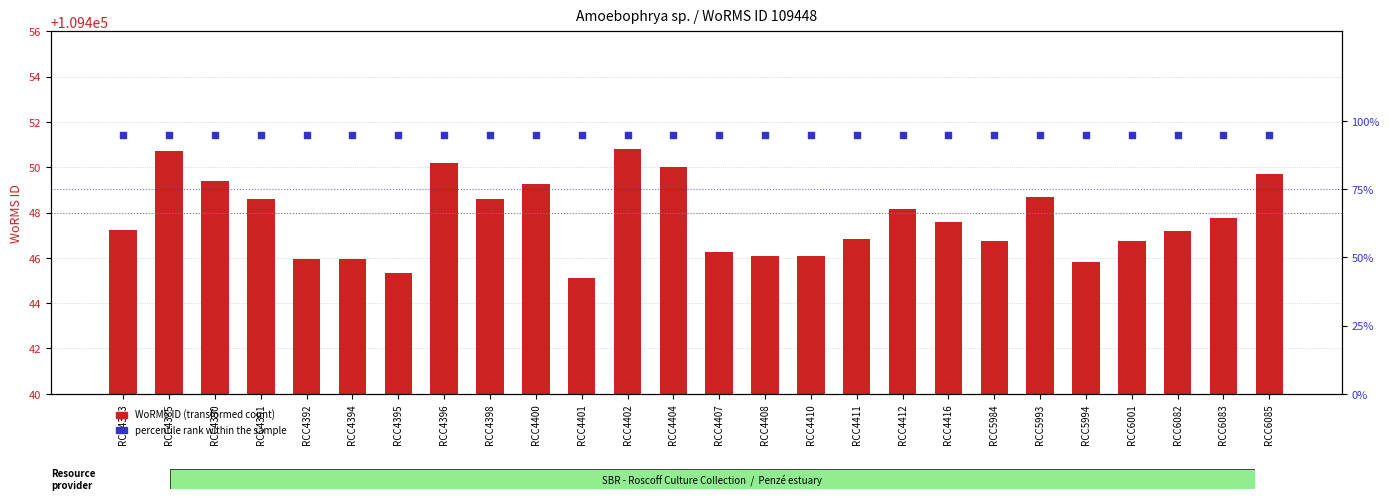

Which series has the largest Y range (max minus min)?

WoRMS ID